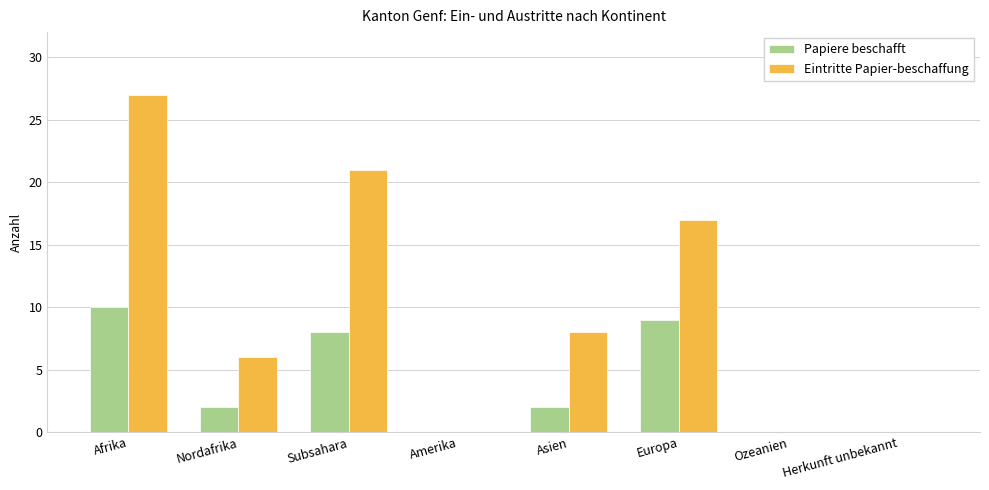

Where is Eintritte Papier-beschaffung nearest to the value 13?

Europa